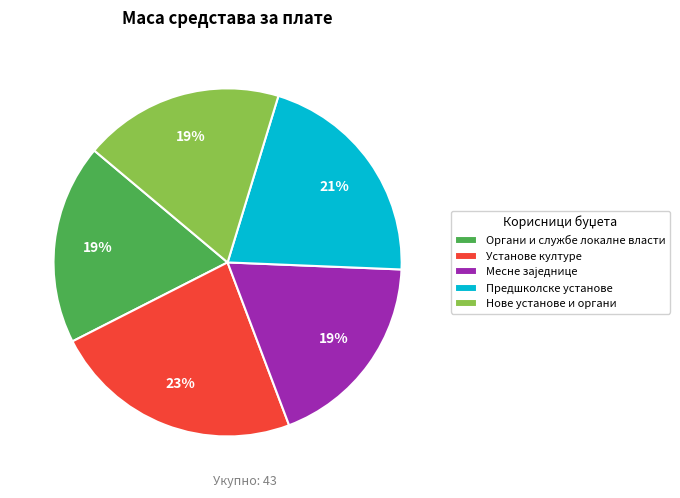

Does Предшколске установе account for over 50% of the chart?

No